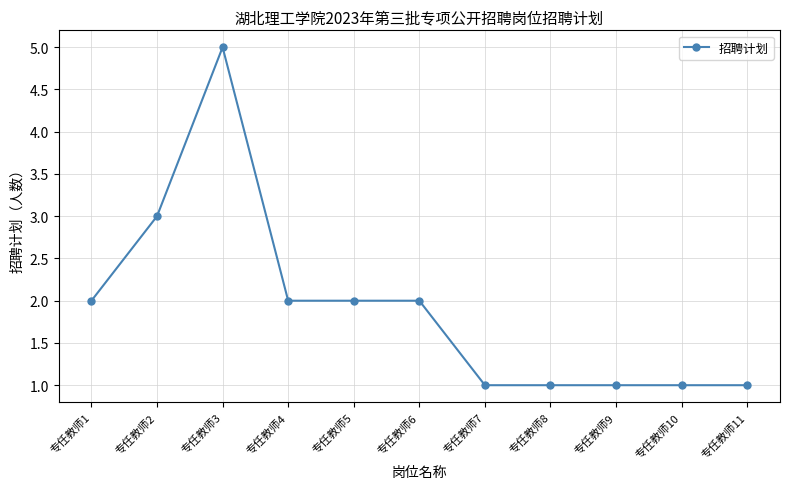

What is the value of the 10th point from the left?

1